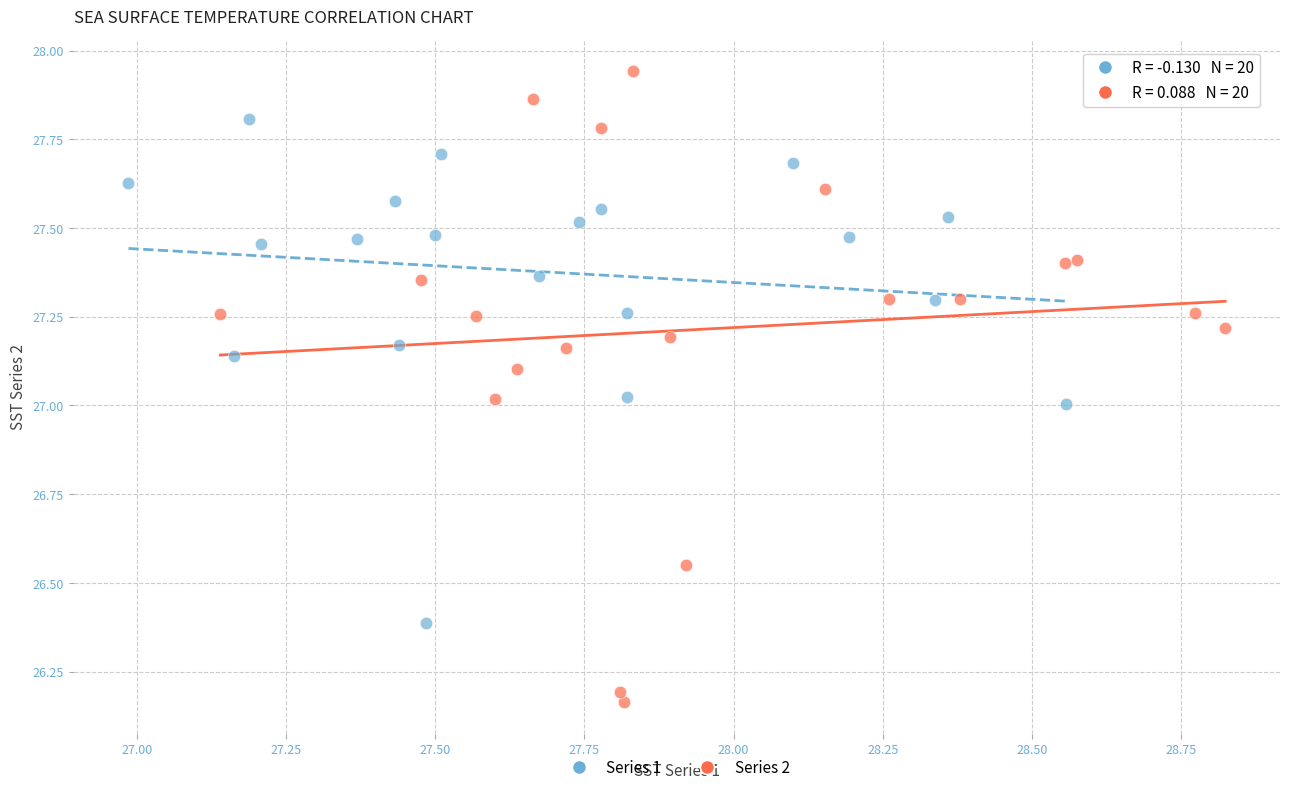

What are all the series names shown in the legend?

Series 1, Series 2